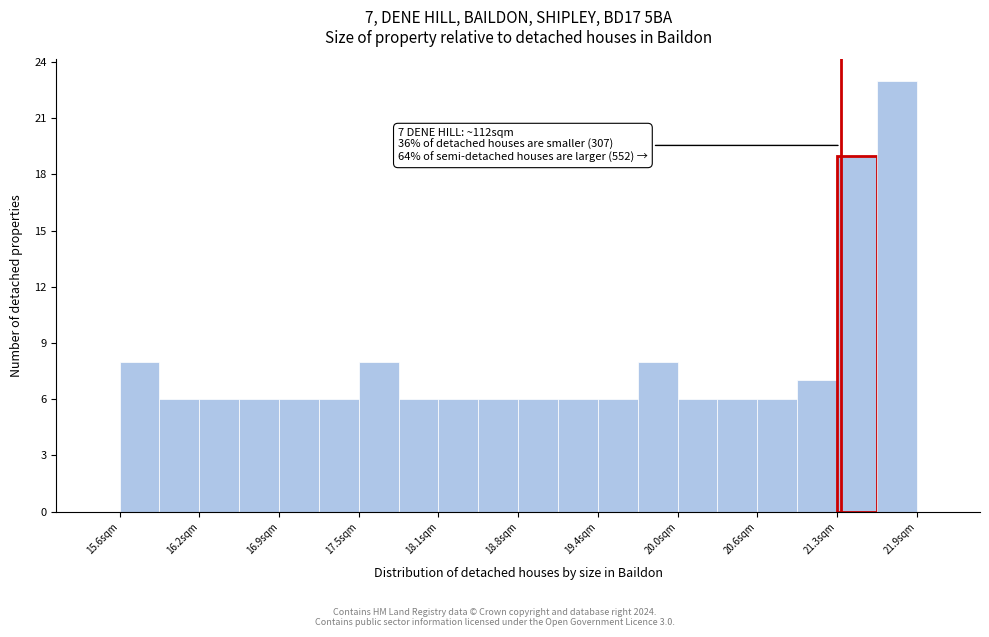

Around what value on the x-axis is the tallest bar? Give the approximate position of its centre, as read against the axis.

21.7